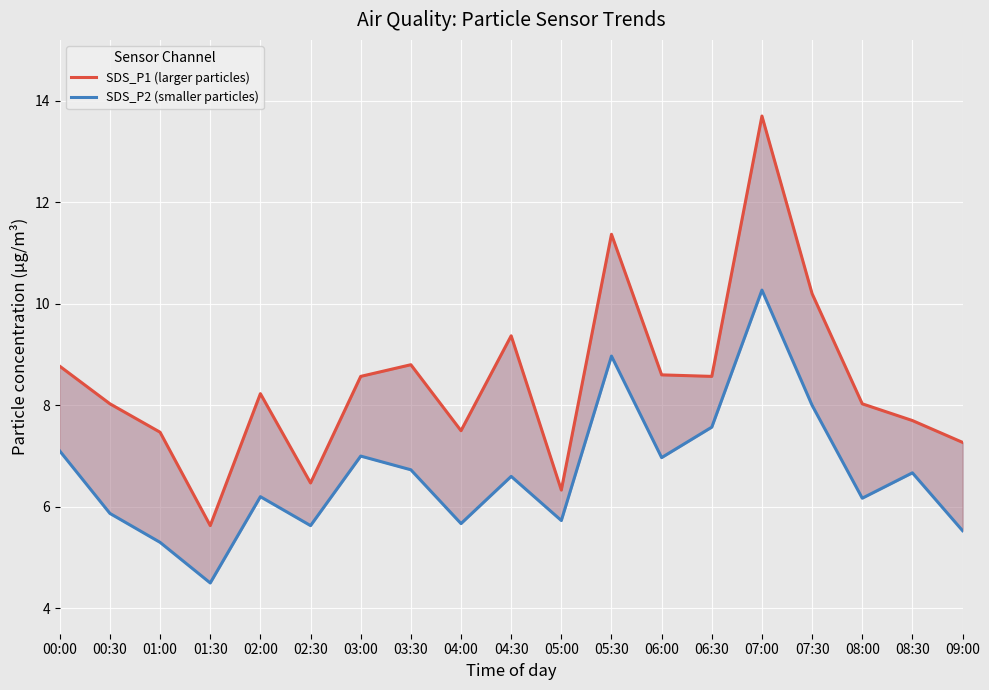

List the series in order of their overall mean, highest first.

SDS_P1 (larger particles), SDS_P2 (smaller particles)